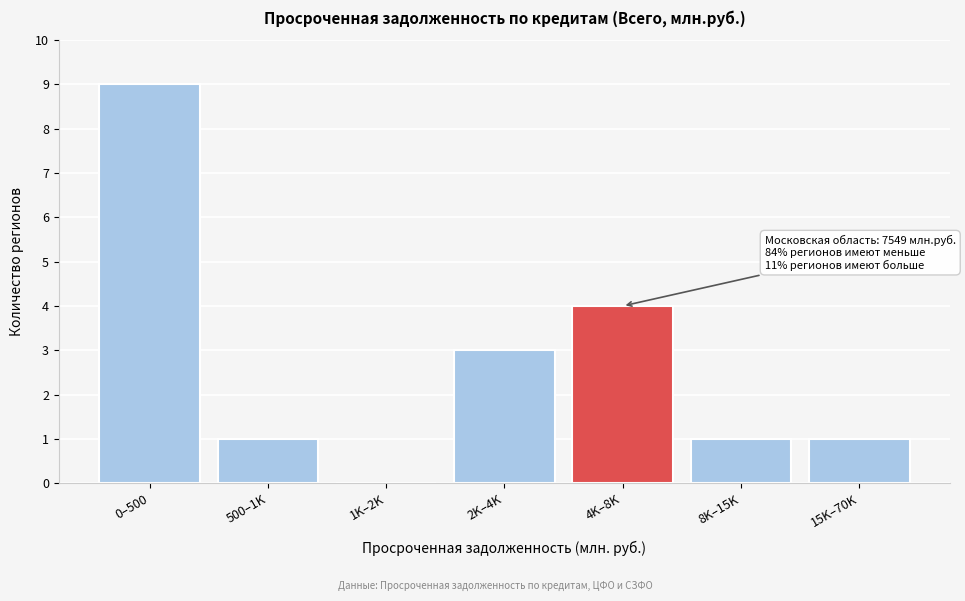

Reading left to right, list all the values displayed in this chart.

0–500=9	500–1K=1	1K–2K=0	2K–4K=3	4K–8K=4	8K–15K=1	15K–70K=1